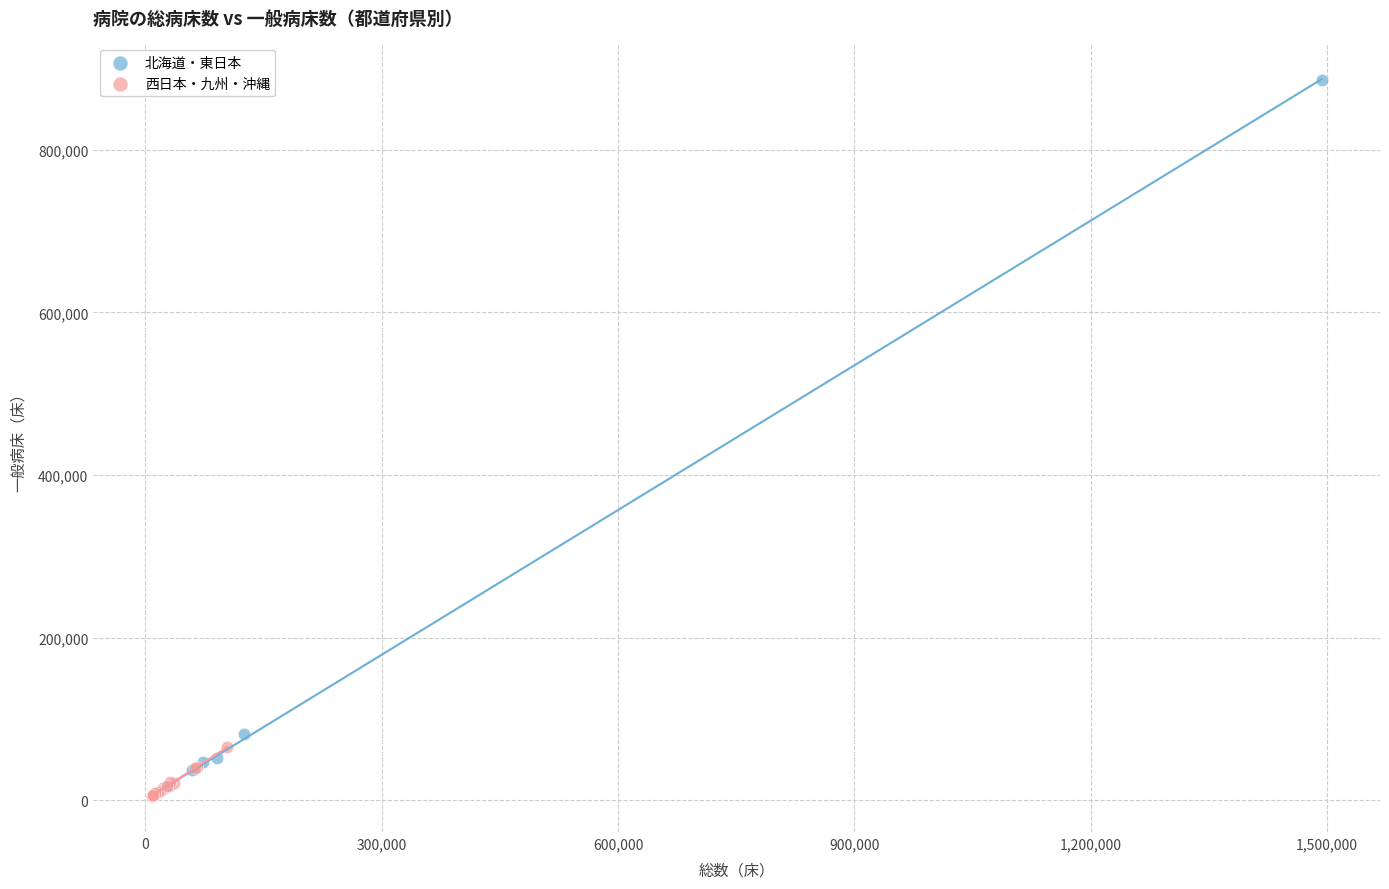

Which series has the widest spread of Y values?

北海道・東日本